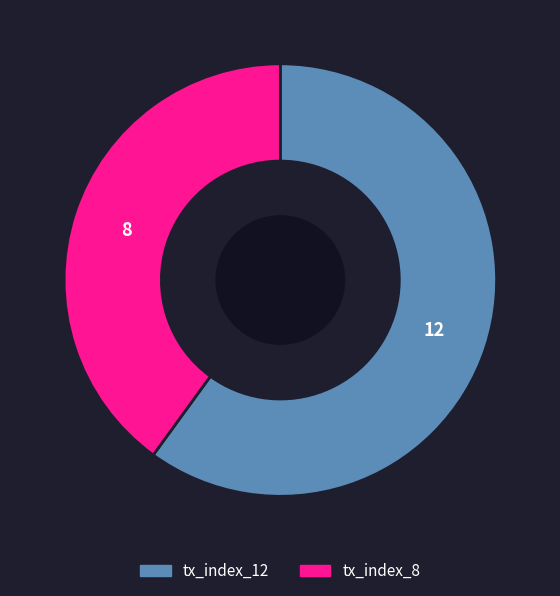

Is the sum of tx_index_12 and tx_index_8 greater than half?

Yes